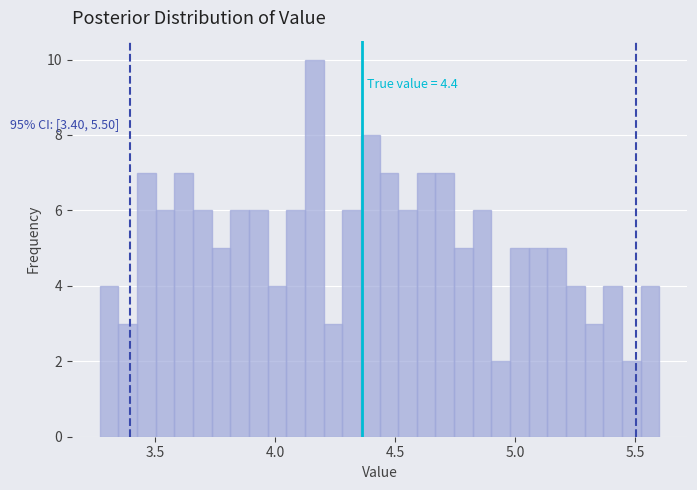

Read against the x-axis, roughly where is the centre of the tallest bar?

4.15